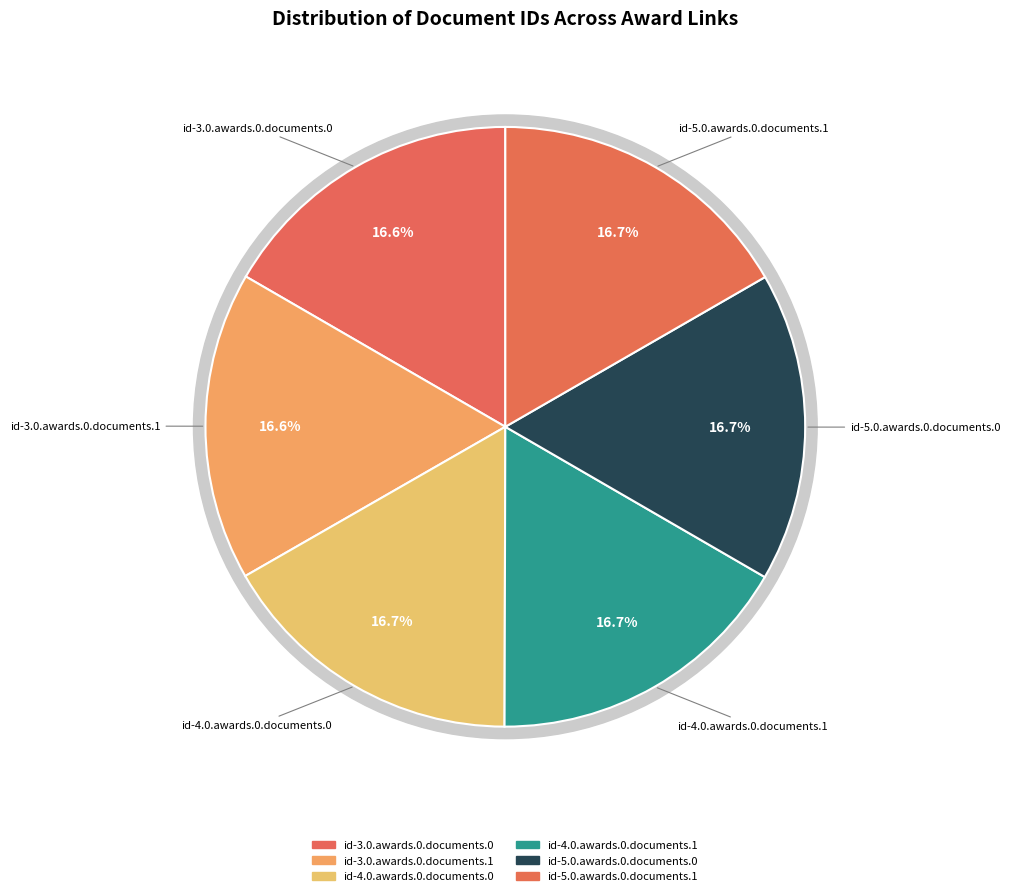

What is the ratio of the value at id-5.0.awards.0.documents.1 to the value at id-3.0.awards.0.documents.1?

1.0